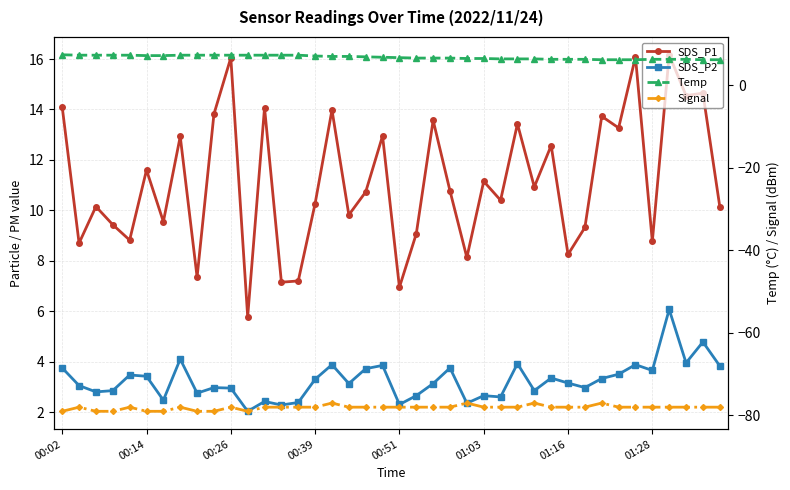

What is the difference between the maximum and minimum values in the SDS_P1 series?

10.4